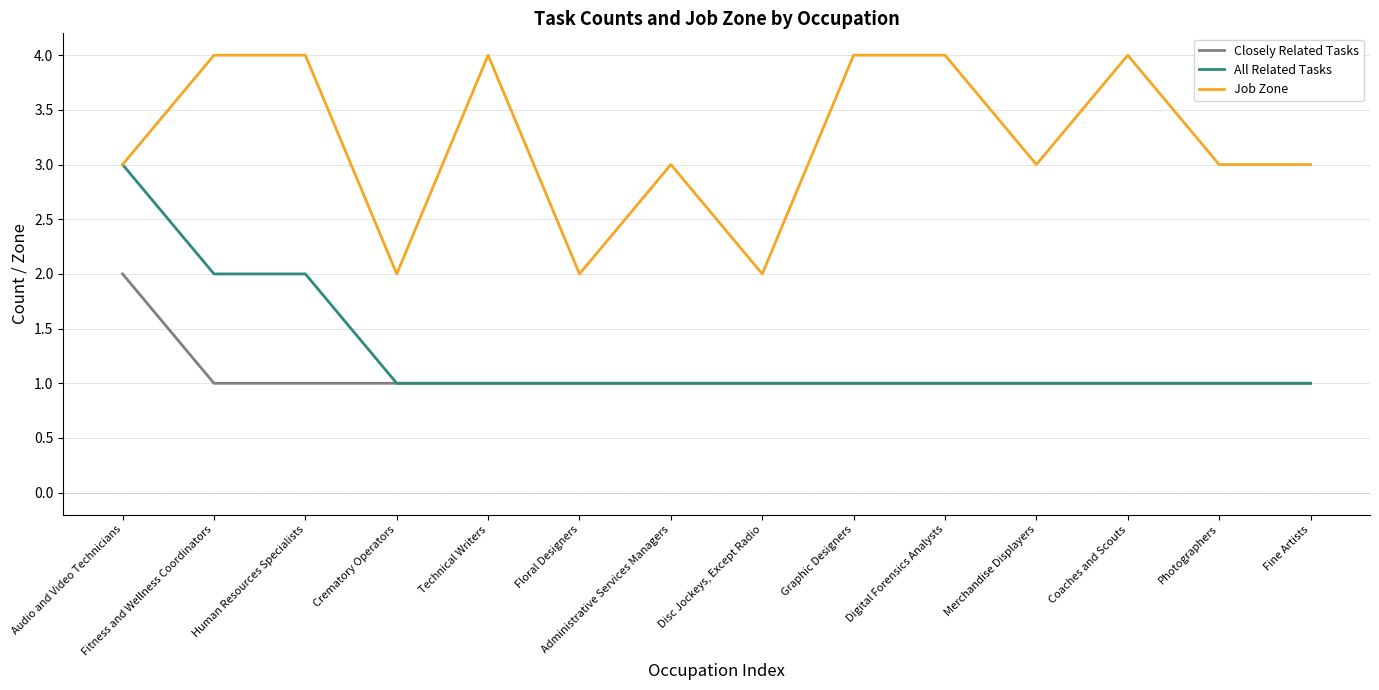

True or false: Job Zone and Closely Related Tasks intersect in this chart.

False